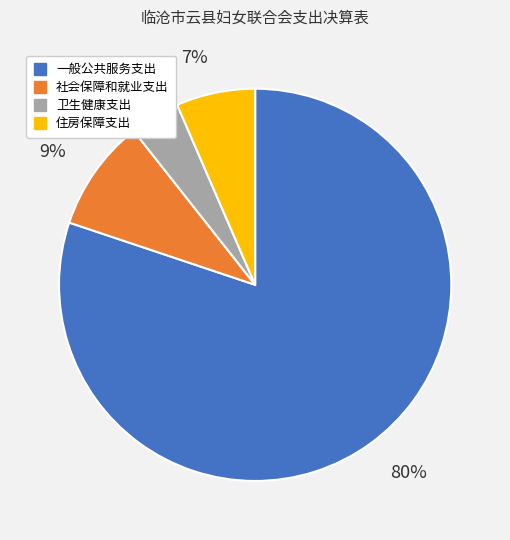

How many segments does this pie chart have?

4